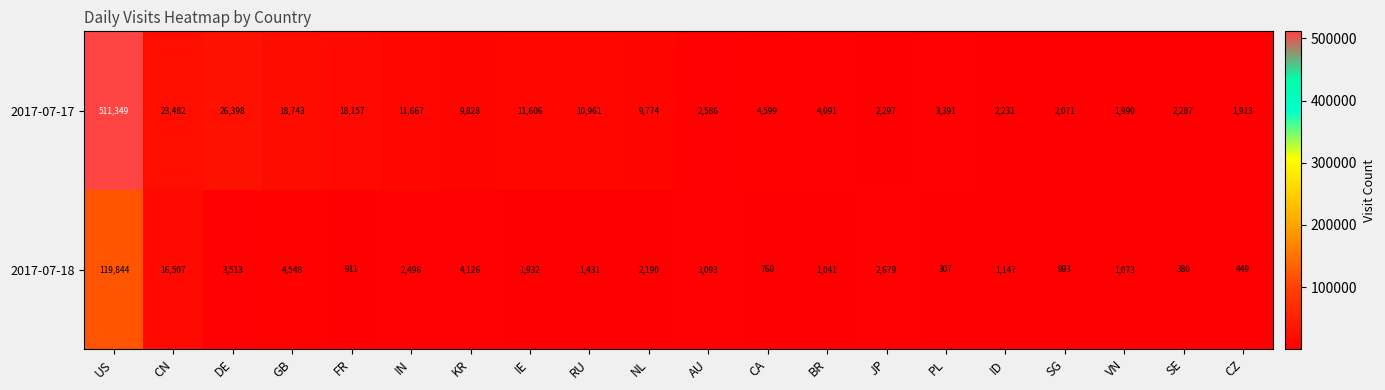

Rank the series by their maximum value, from highest to lowest.

2017-07-17, 2017-07-18